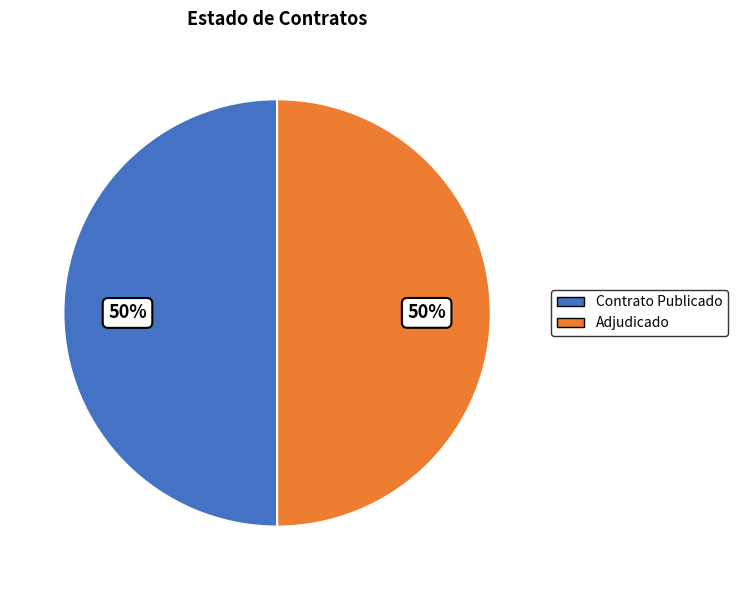

Is it true that Contrato Publicado is 50% of the pie?

True